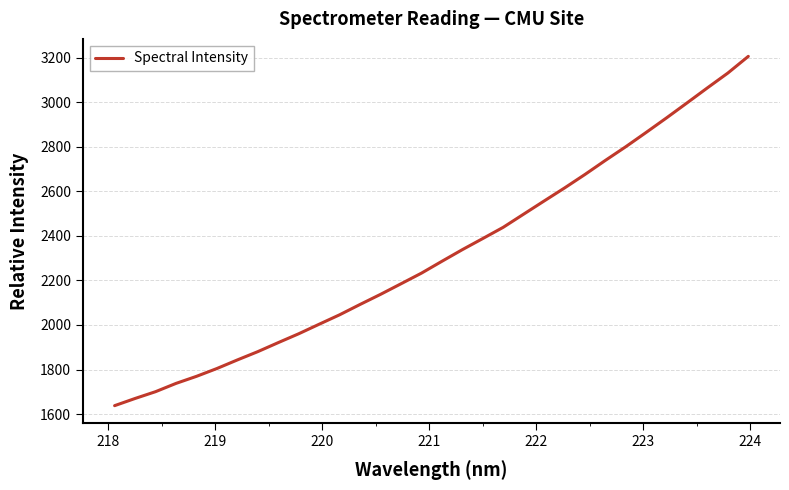

What is the difference between the maximum and minimum values?

1568.9